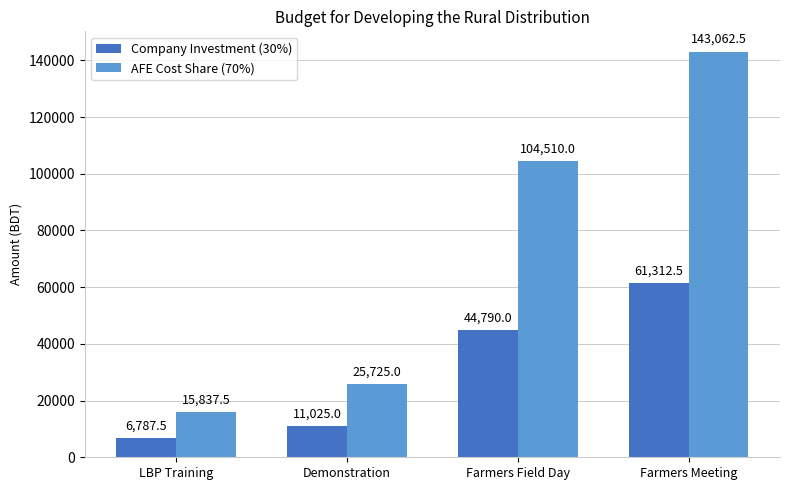

What is the label of the 2nd bar from the left?

Demonstration